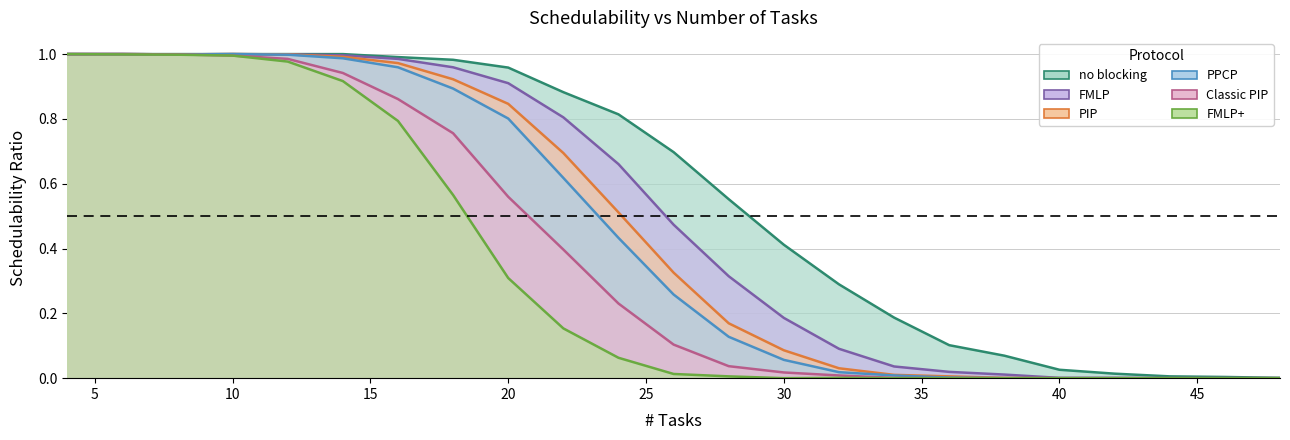

What is the greatest value displayed?

1.0